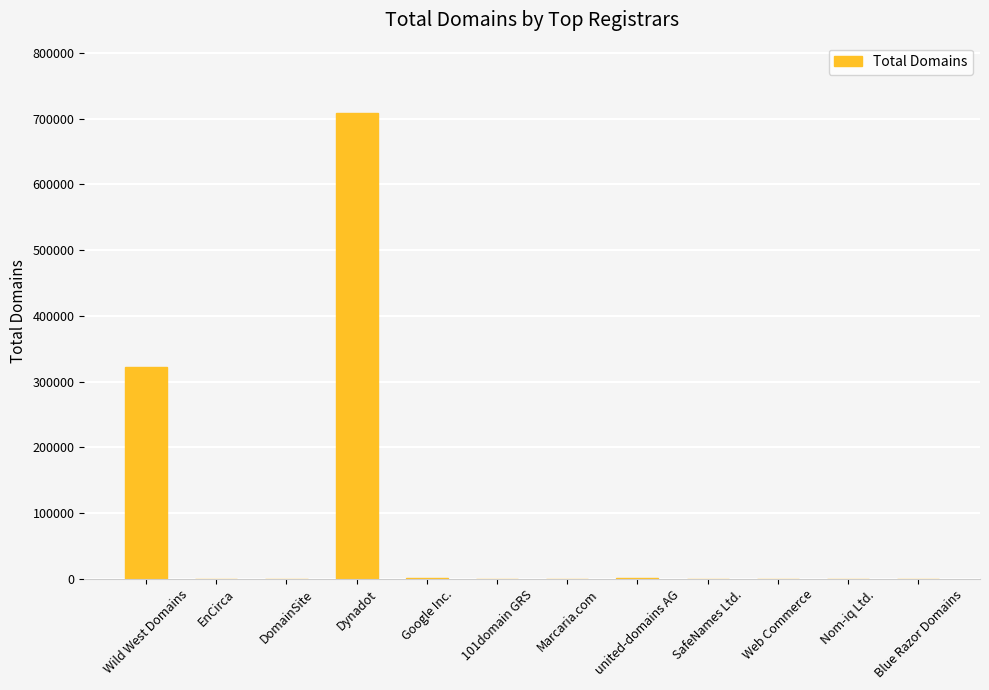

What is the sum of the values at Wild West Domains and Web Commerce?

322252